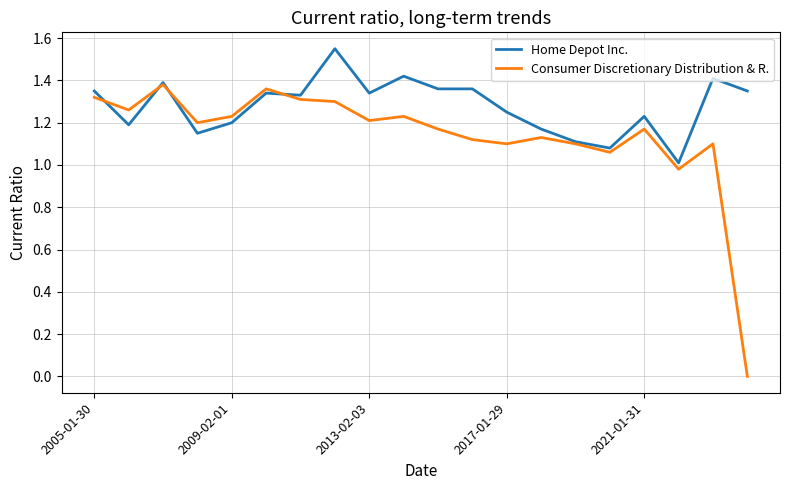

List the series in order of their overall mean, lowest first.

Consumer Discretionary Distribution & R., Home Depot Inc.